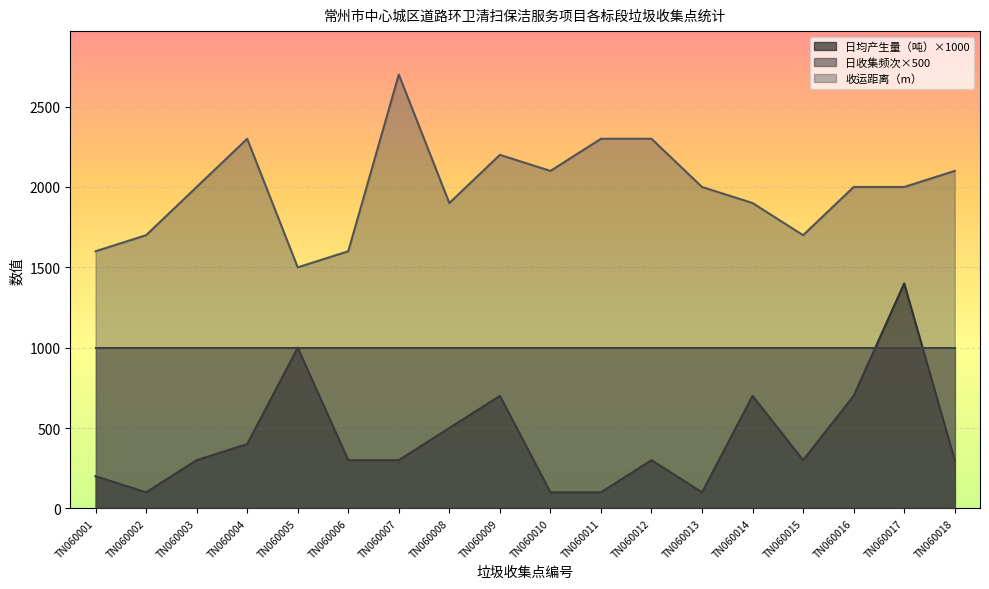

What is the difference between the maximum and minimum values in the 收运距离（m） series?

1200